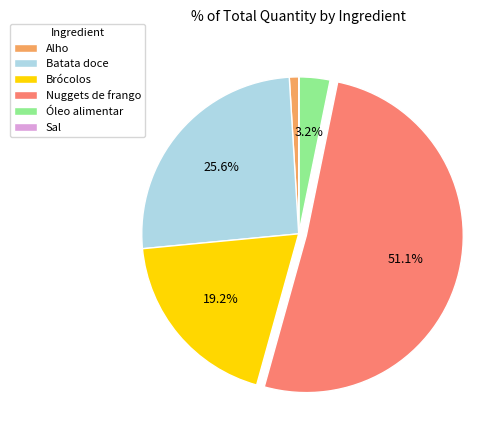

Is there a majority slice in this chart?

Yes